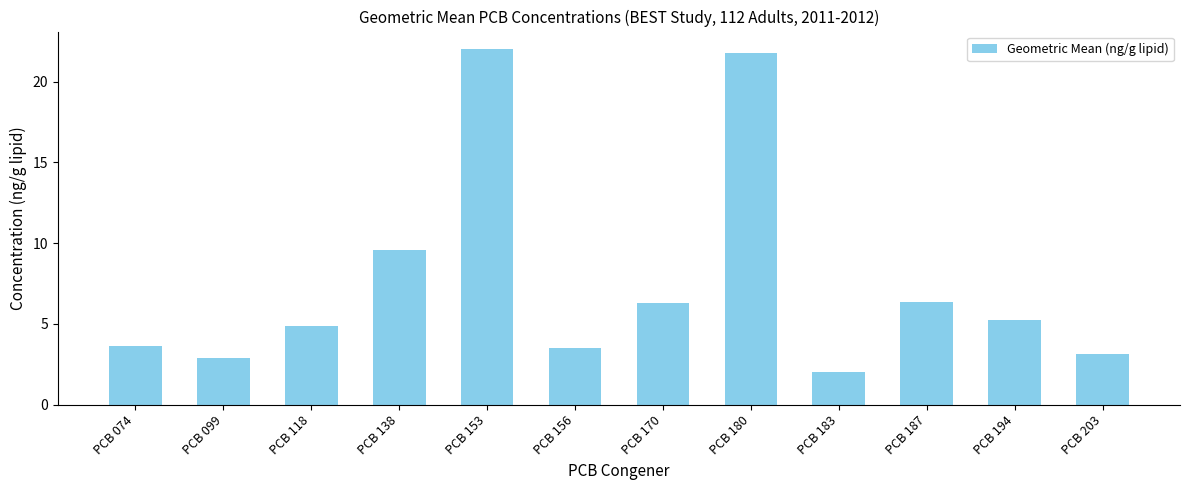

At which label is the value closest to 12?

PCB 138